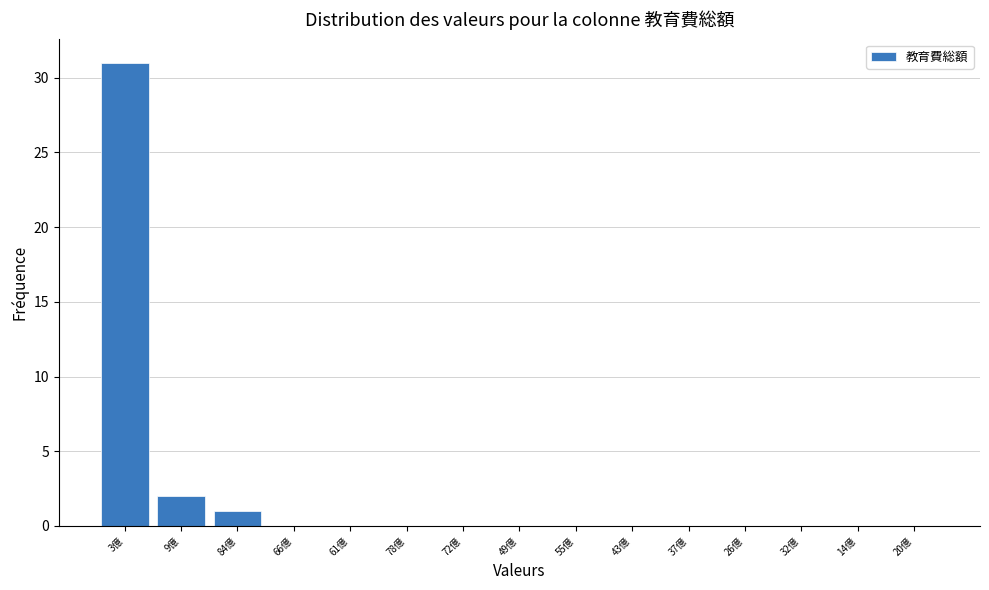

Reading right to left, what are all the values shown in this chart?

20億=0	14億=0	32億=0	26億=0	37億=0	43億=0	55億=0	49億=0	72億=0	78億=0	61億=0	66億=0	84億=1	9億=2	3億=31